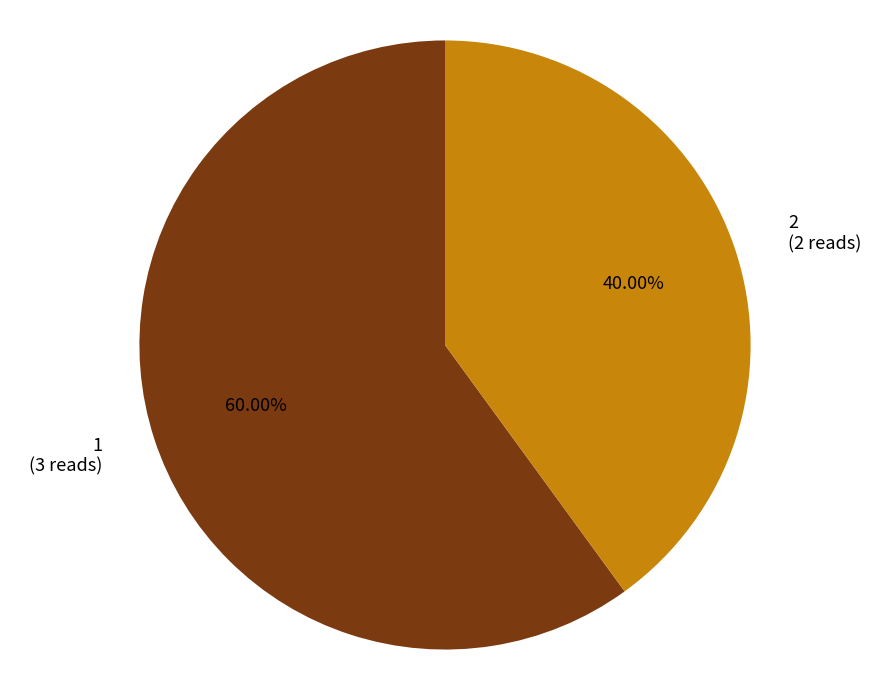

What is the largest slice in the pie chart?

1